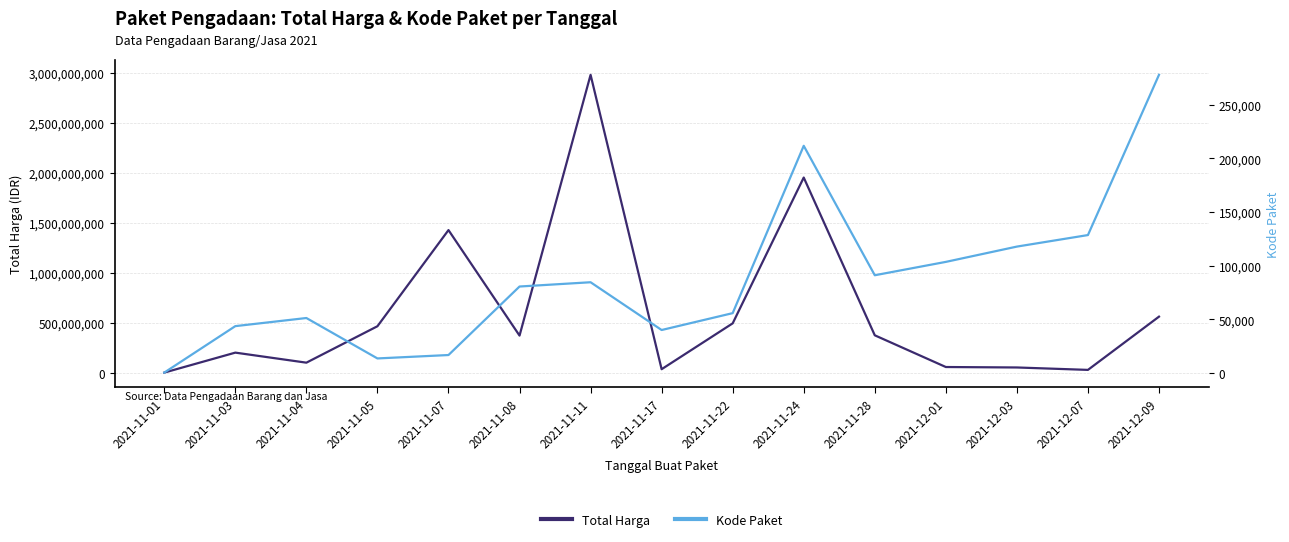

List the series in order of their peak value, lowest first.

Kode Paket, Total Harga